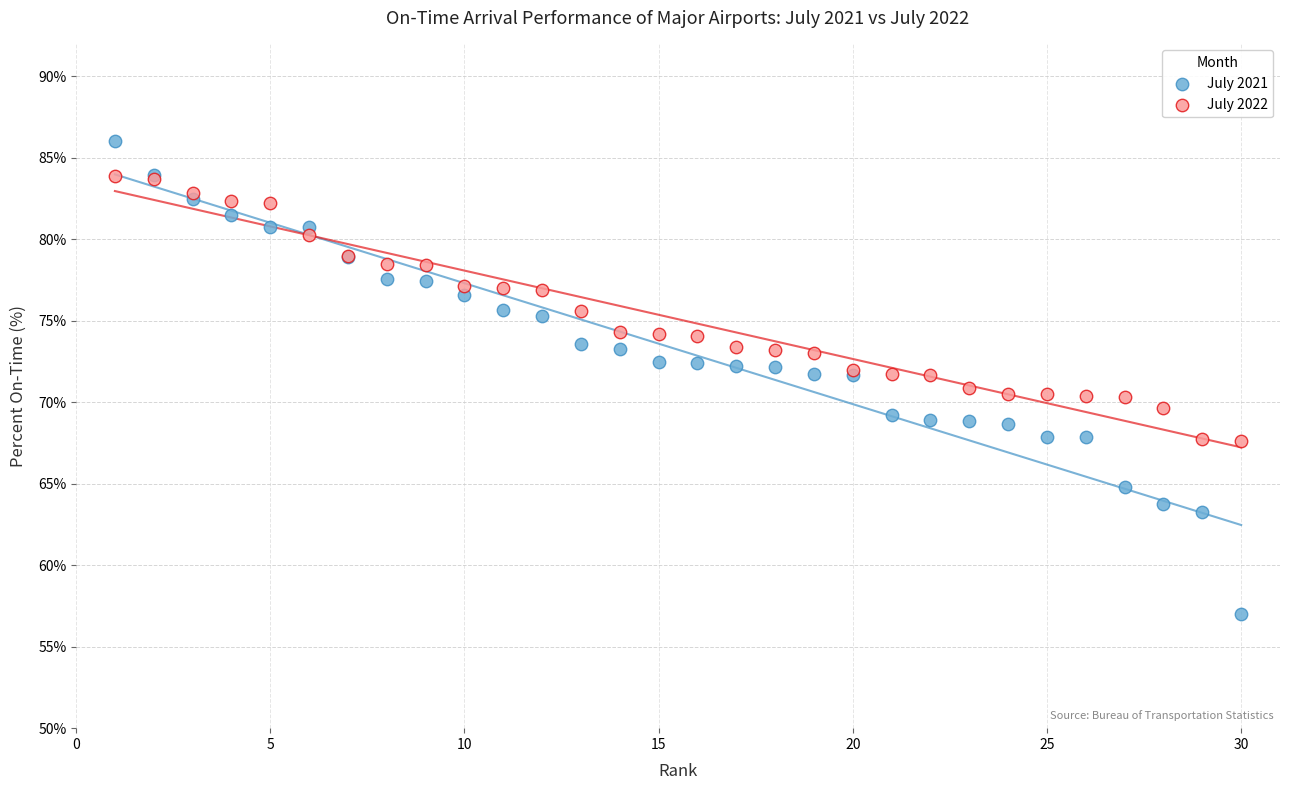

Which series contains the lowest Y value?

July 2021